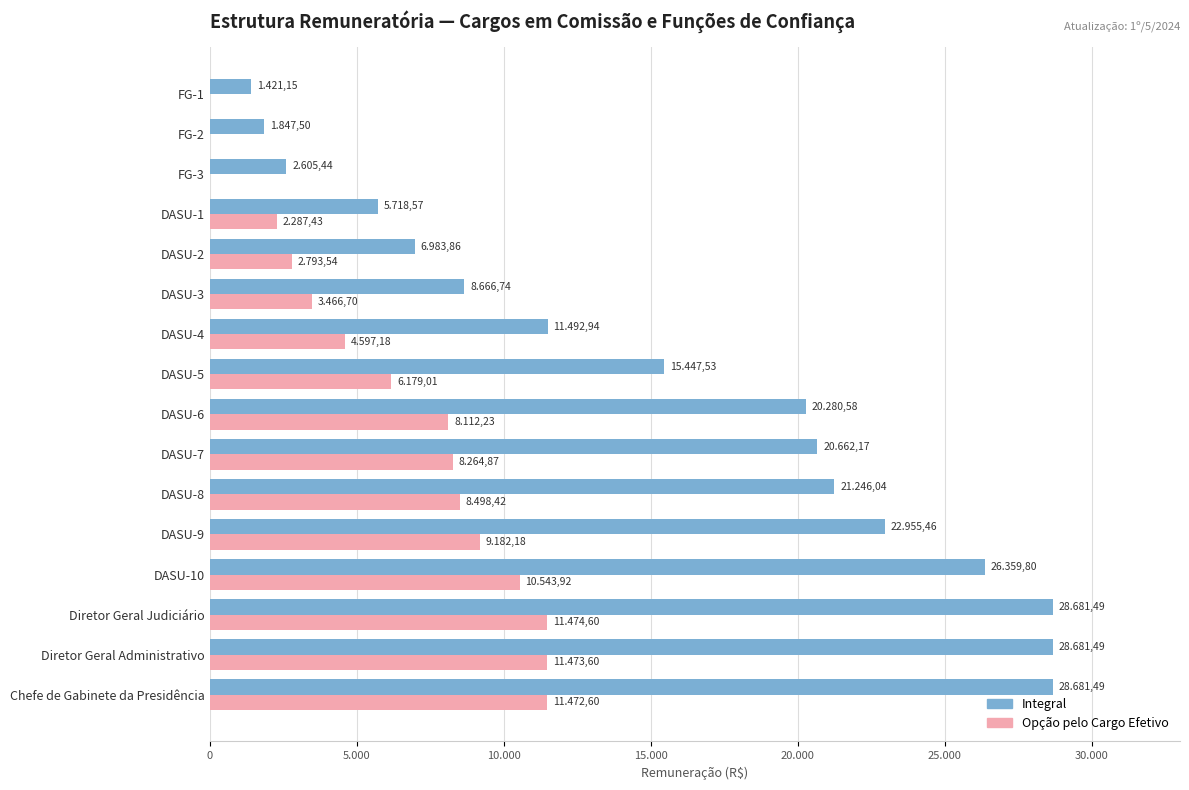

Which series has the widest spread of values?

Integral